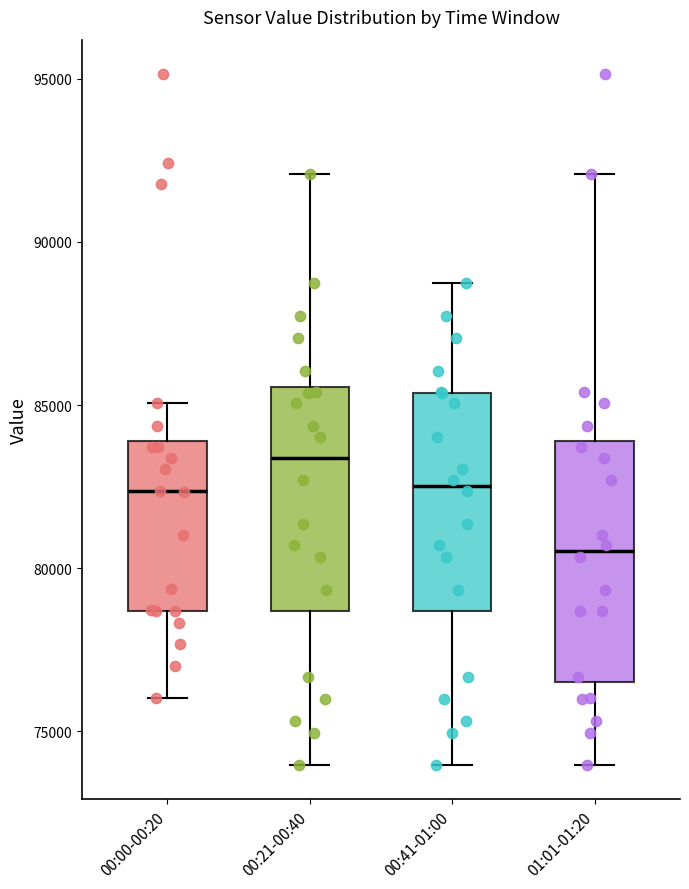

Where does the lower whisker of the box for 01:01-01:20 end on the y-axis? The values are not printed on the chart, so give them approximately, as read against the axis.

74000